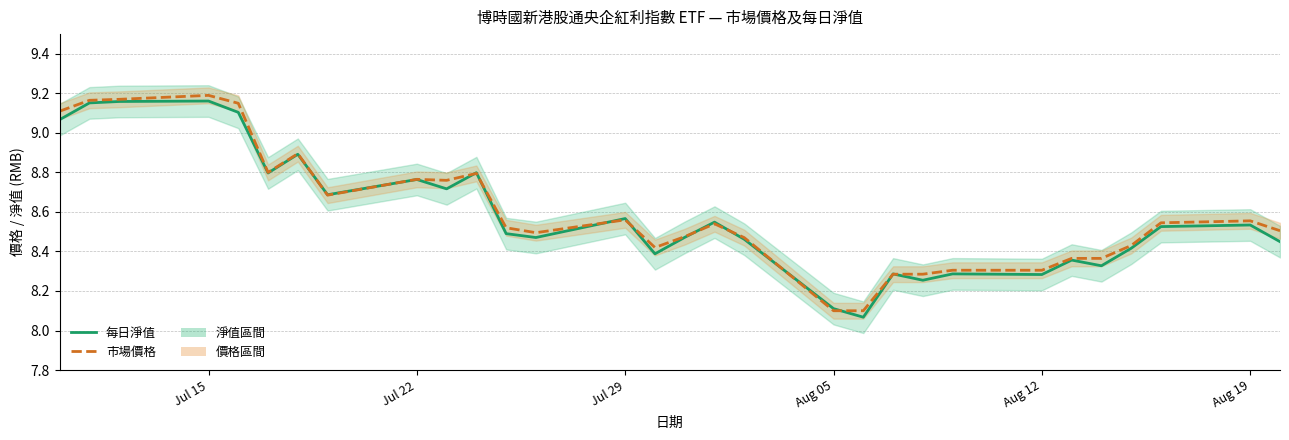

How many times do 市場價格 and 每日淨值 cross each other?

12